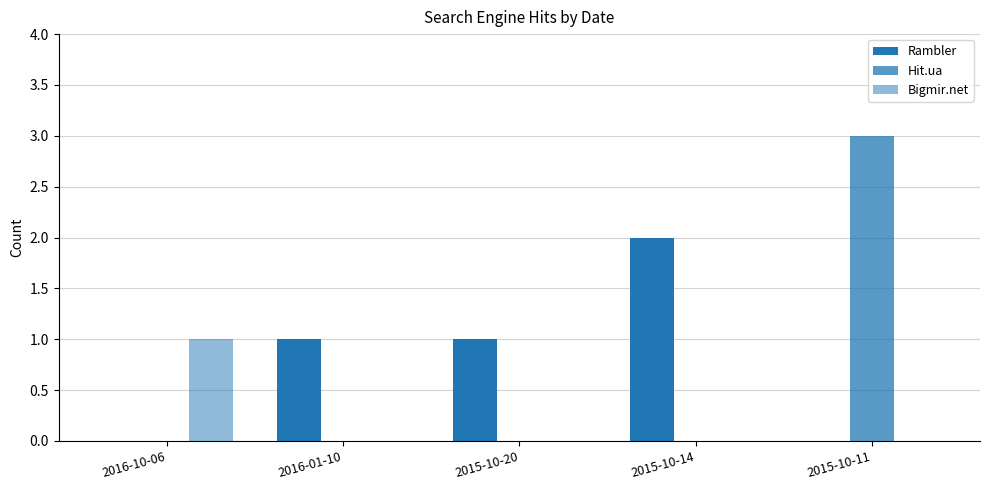

How many Hit.ua values are between 0 and 1?

4